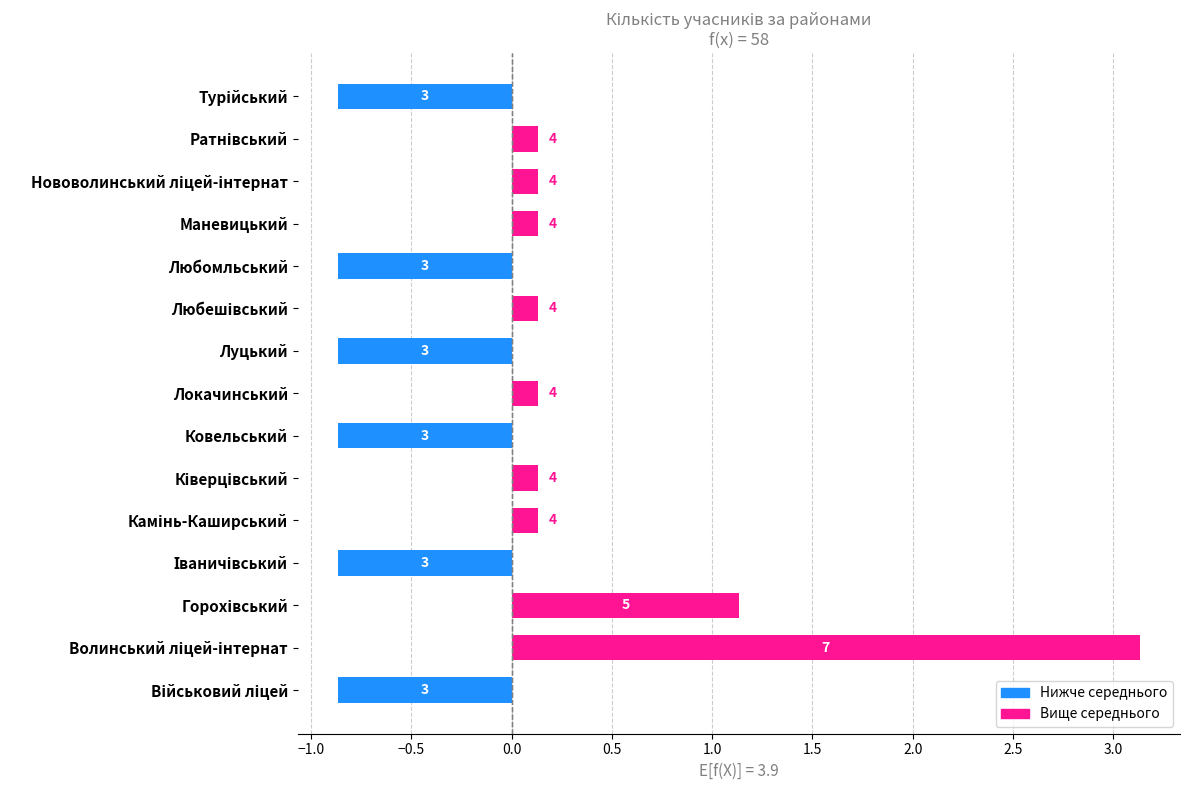

Are the bars horizontal?

Yes